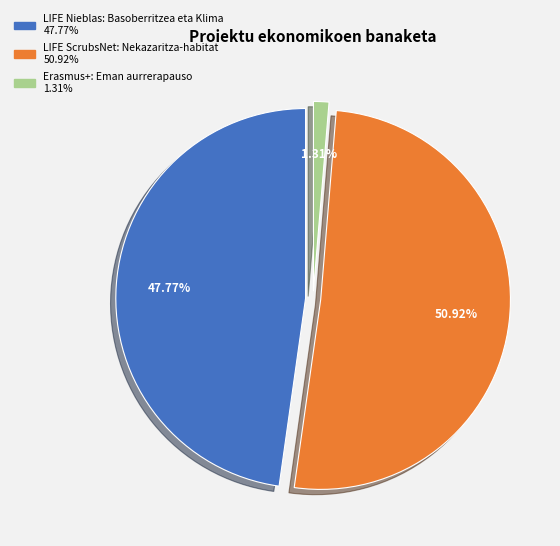

Is the sum of LIFE Nieblas: Basoberritzea eta Klima and Erasmus+: Eman aurrerapauso greater than half?

No